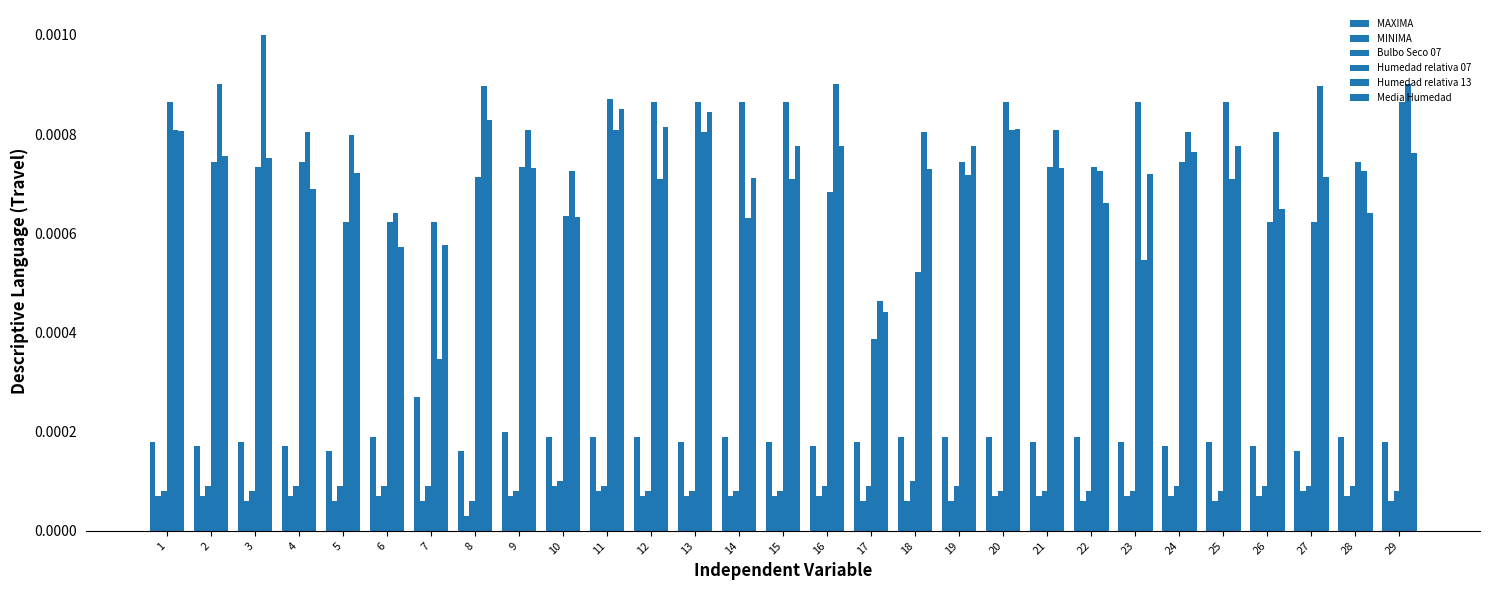

Reading left to right, what are all the values shown in this chart?

MAXIMA: 1=0.0	2=0.0	3=0.0	4=0.0	5=0.0	6=0.0	7=0.0	8=0.0	9=0.0	10=0.0	11=0.0	12=0.0	13=0.0	14=0.0	15=0.0	16=0.0	17=0.0	18=0.0	19=0.0	20=0.0	21=0.0	22=0.0	23=0.0	24=0.0	25=0.0	26=0.0	27=0.0	28=0.0	29=0.0
MINIMA: 1=0.0	2=0.0	3=0.0	4=0.0	5=0.0	6=0.0	7=0.0	8=0.0	9=0.0	10=0.0	11=0.0	12=0.0	13=0.0	14=0.0	15=0.0	16=0.0	17=0.0	18=0.0	19=0.0	20=0.0	21=0.0	22=0.0	23=0.0	24=0.0	25=0.0	26=0.0	27=0.0	28=0.0	29=0.0
Bulbo Seco 07: 1=0.0	2=0.0	3=0.0	4=0.0	5=0.0	6=0.0	7=0.0	8=0.0	9=0.0	10=0.0	11=0.0	12=0.0	13=0.0	14=0.0	15=0.0	16=0.0	17=0.0	18=0.0	19=0.0	20=0.0	21=0.0	22=0.0	23=0.0	24=0.0	25=0.0	26=0.0	27=0.0	28=0.0	29=0.0
Humedad relativa 07: 1=0.0	2=0.0	3=0.0	4=0.0	5=0.0	6=0.0	7=0.0	8=0.0	9=0.0	10=0.0	11=0.0	12=0.0	13=0.0	14=0.0	15=0.0	16=0.0	17=0.0	18=0.0	19=0.0	20=0.0	21=0.0	22=0.0	23=0.0	24=0.0	25=0.0	26=0.0	27=0.0	28=0.0	29=0.0
Humedad relativa 13: 1=0.0	2=0.0	3=0.0	4=0.0	5=0.0	6=0.0	7=0.0	8=0.0	9=0.0	10=0.0	11=0.0	12=0.0	13=0.0	14=0.0	15=0.0	16=0.0	17=0.0	18=0.0	19=0.0	20=0.0	21=0.0	22=0.0	23=0.0	24=0.0	25=0.0	26=0.0	27=0.0	28=0.0	29=0.0
Media Humedad: 1=0.0	2=0.0	3=0.0	4=0.0	5=0.0	6=0.0	7=0.0	8=0.0	9=0.0	10=0.0	11=0.0	12=0.0	13=0.0	14=0.0	15=0.0	16=0.0	17=0.0	18=0.0	19=0.0	20=0.0	21=0.0	22=0.0	23=0.0	24=0.0	25=0.0	26=0.0	27=0.0	28=0.0	29=0.0